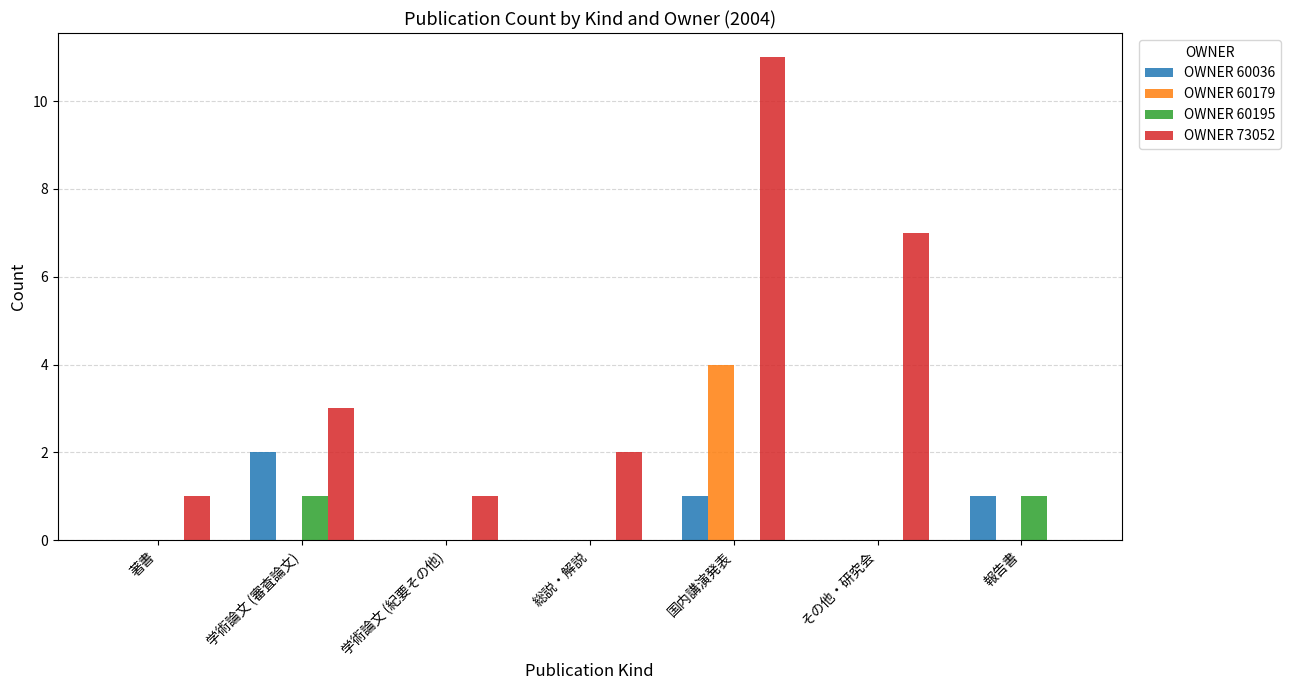

Is the value of OWNER 60195 at 国内講演発表 greater than the value of OWNER 73052 at 著書?

No